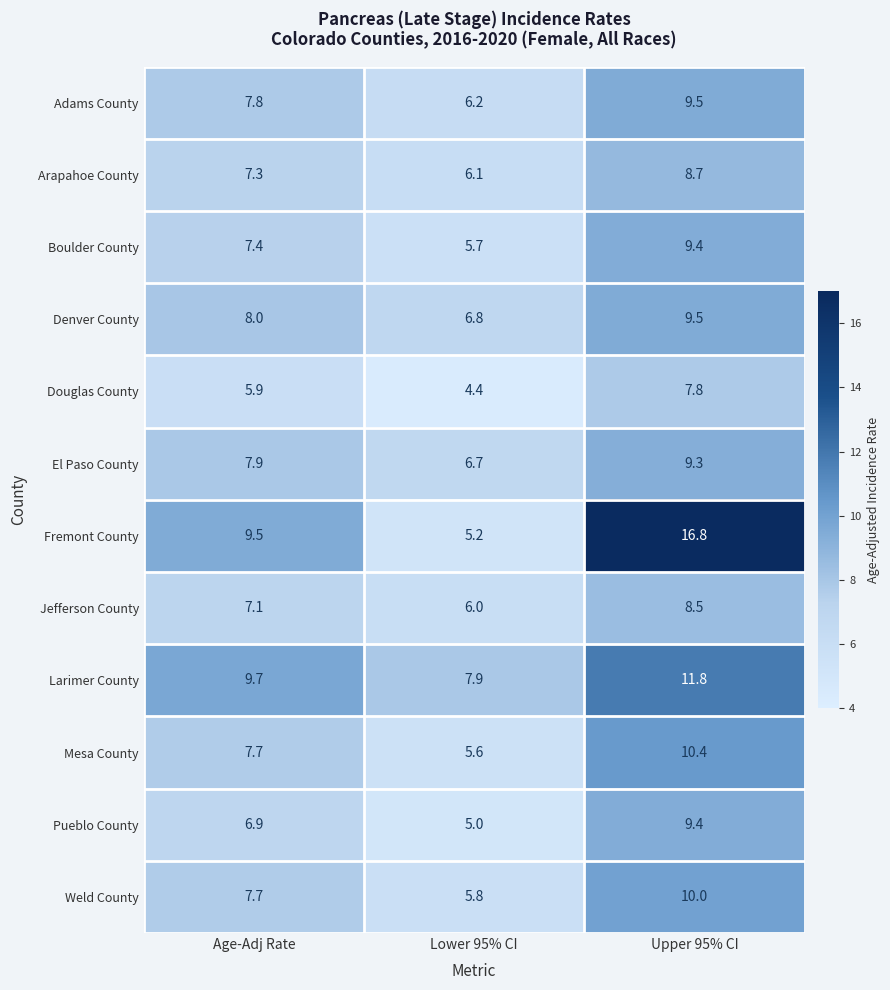

Rank the categories by Jefferson County value from lowest to highest.

Lower 95% CI, Age-Adj Rate, Upper 95% CI